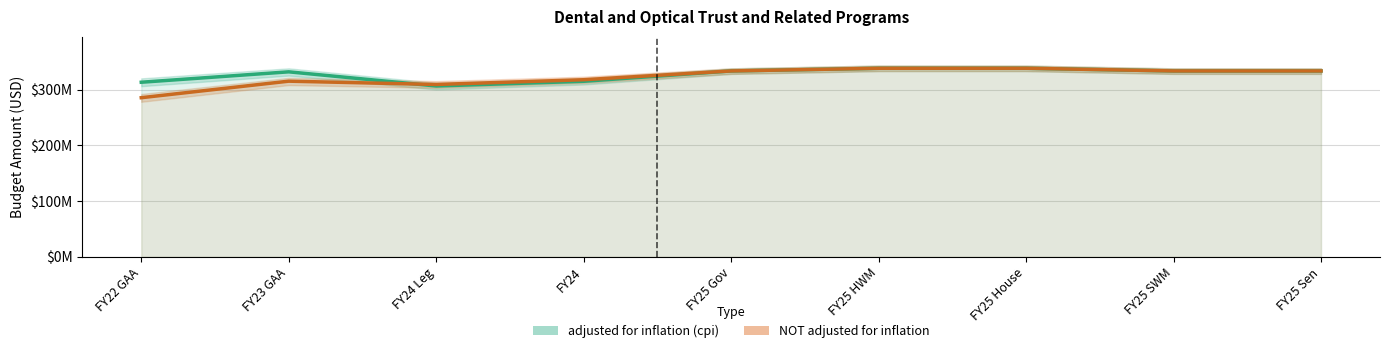

Which series has the widest spread of values?

NOT adjusted for inflation